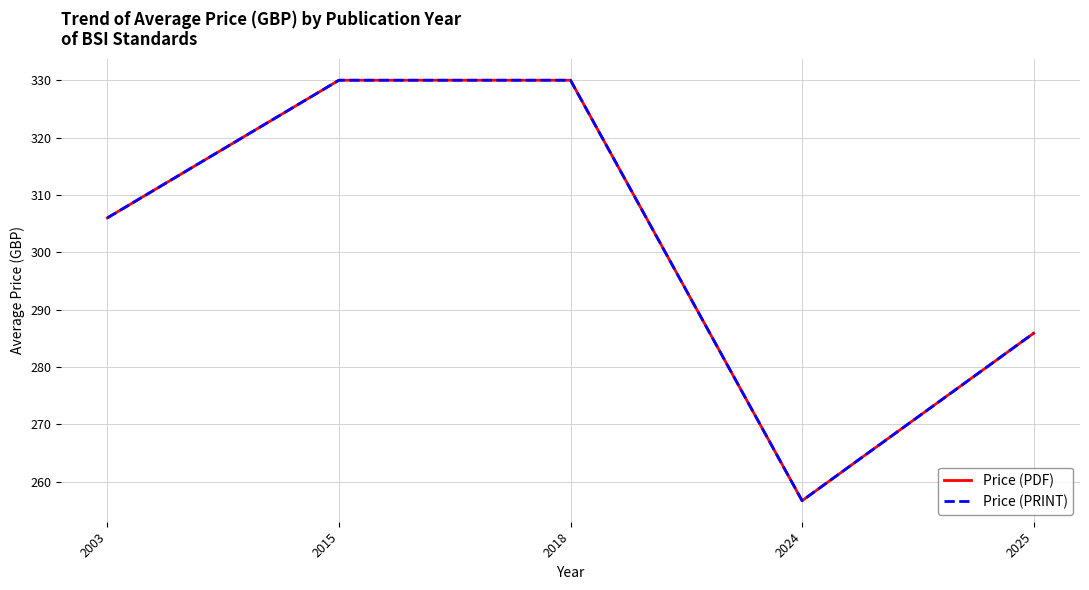

What is the difference between the Price (PDF) values at 2003 and 2025?

20.1